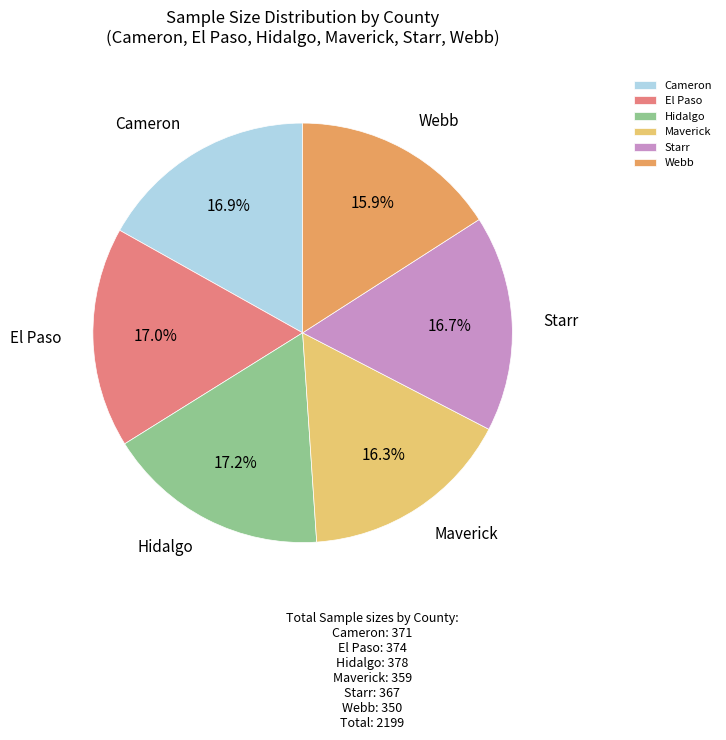

How many segments does this pie chart have?

6